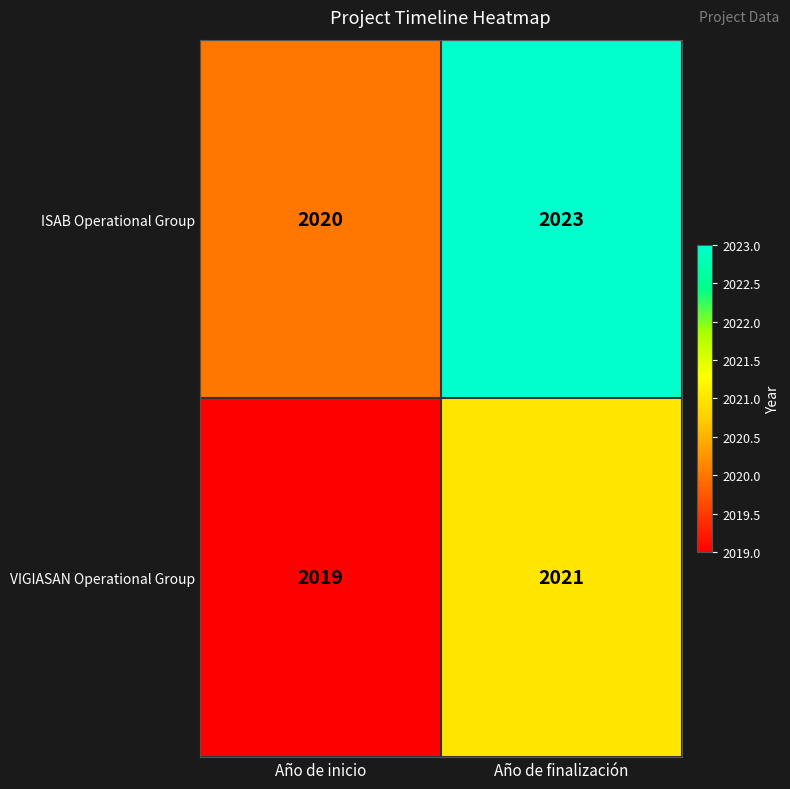

What is the approximate value of VIGIASAN Operational Group at Año de finalización?

2021